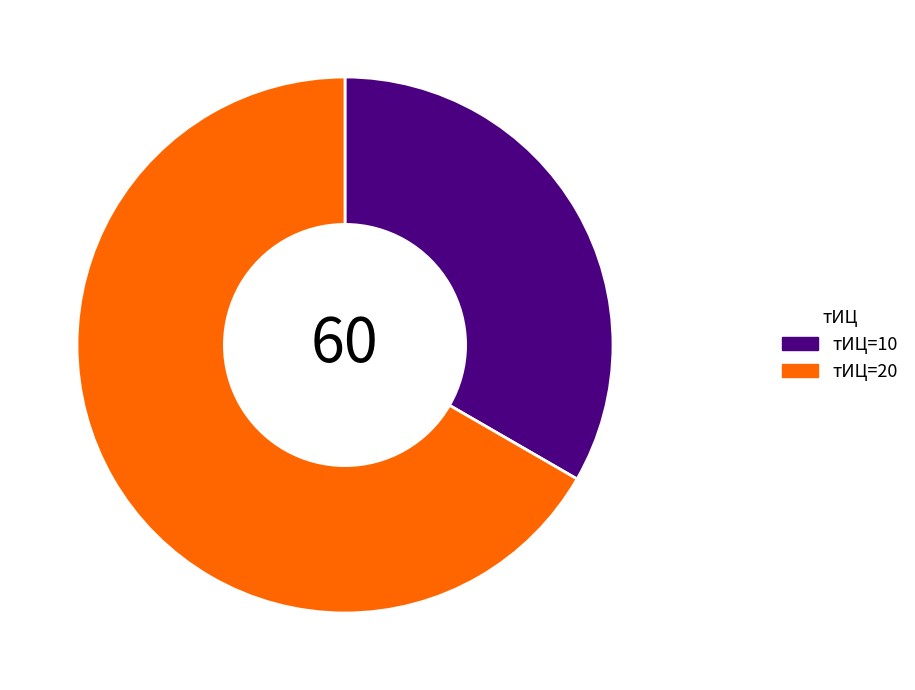

Between тИЦ=20 and тИЦ=10, which is larger?

тИЦ=20